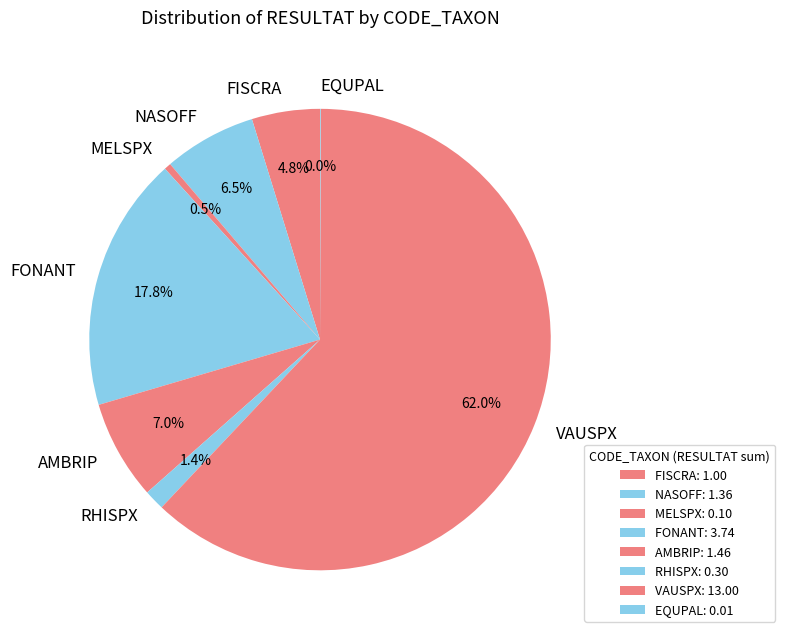

What portion of the pie excludes VAUSPX?

38.0%